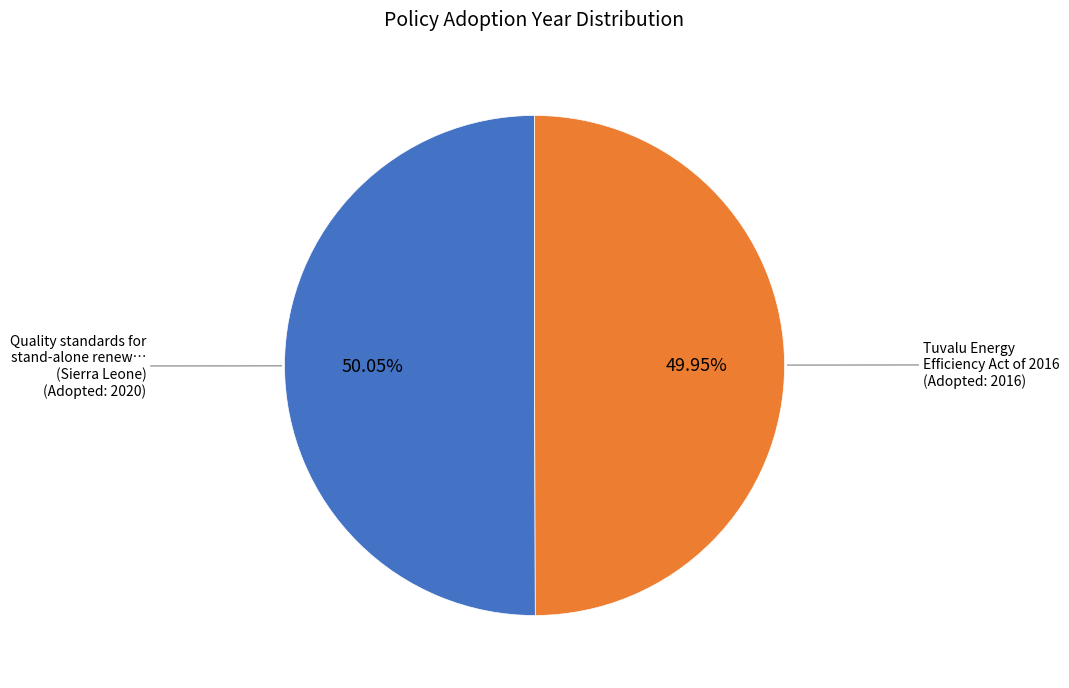

What is the ratio of the value at Tuvalu Energy Efficiency Act of 2016 (Adopted: 2016) to the value at Quality standards for stand-alone renew… (Sierra Leone) (Adopted: 2020)?

1.0